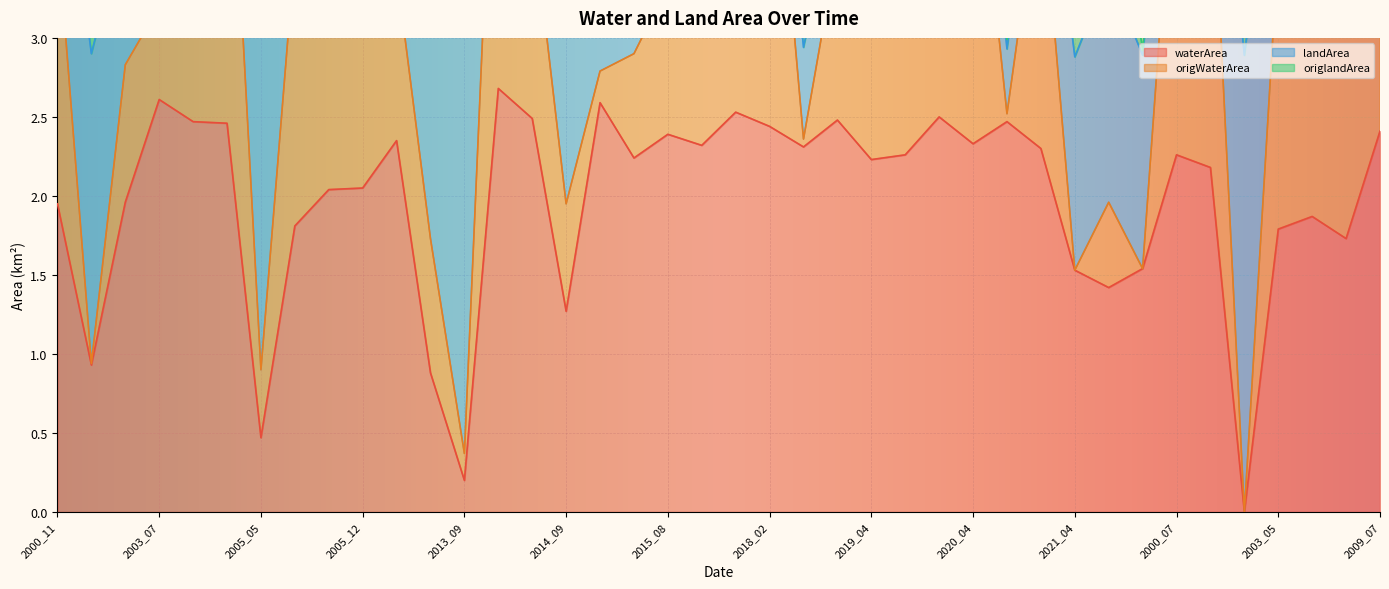

Between 2003_09 and 2019_04, which series saw the biggest shift?

origWaterArea